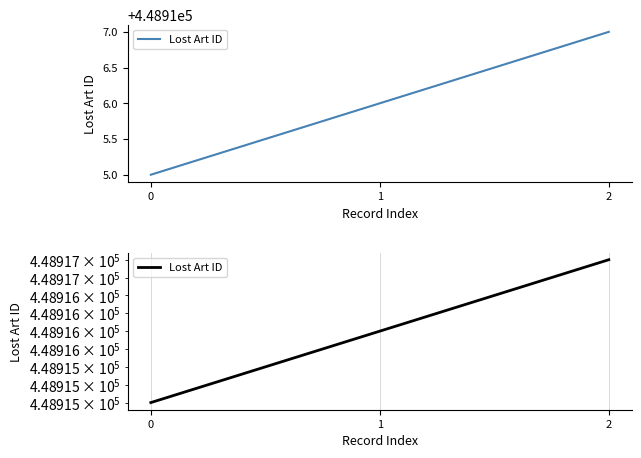

List the labels in order of value, largest first.

2, 1, 0